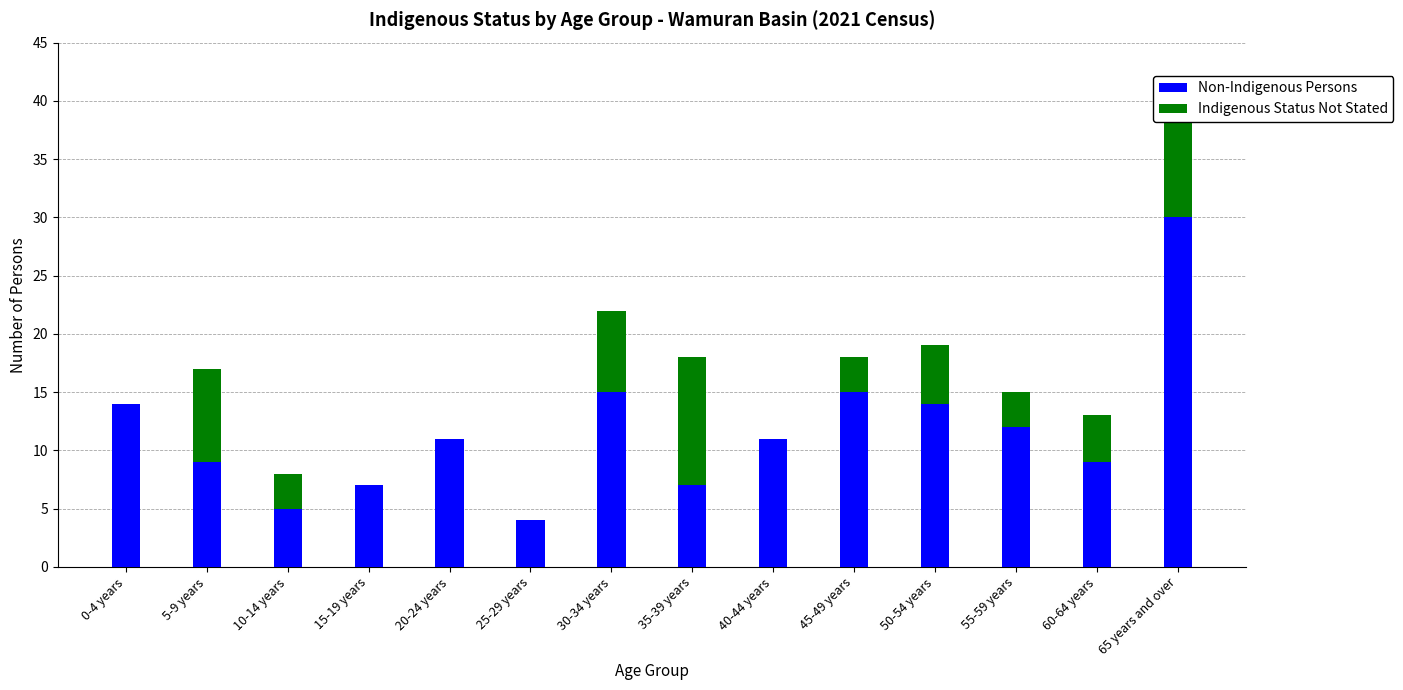

At which label does Non-Indigenous Persons reach its peak?

65 years and over